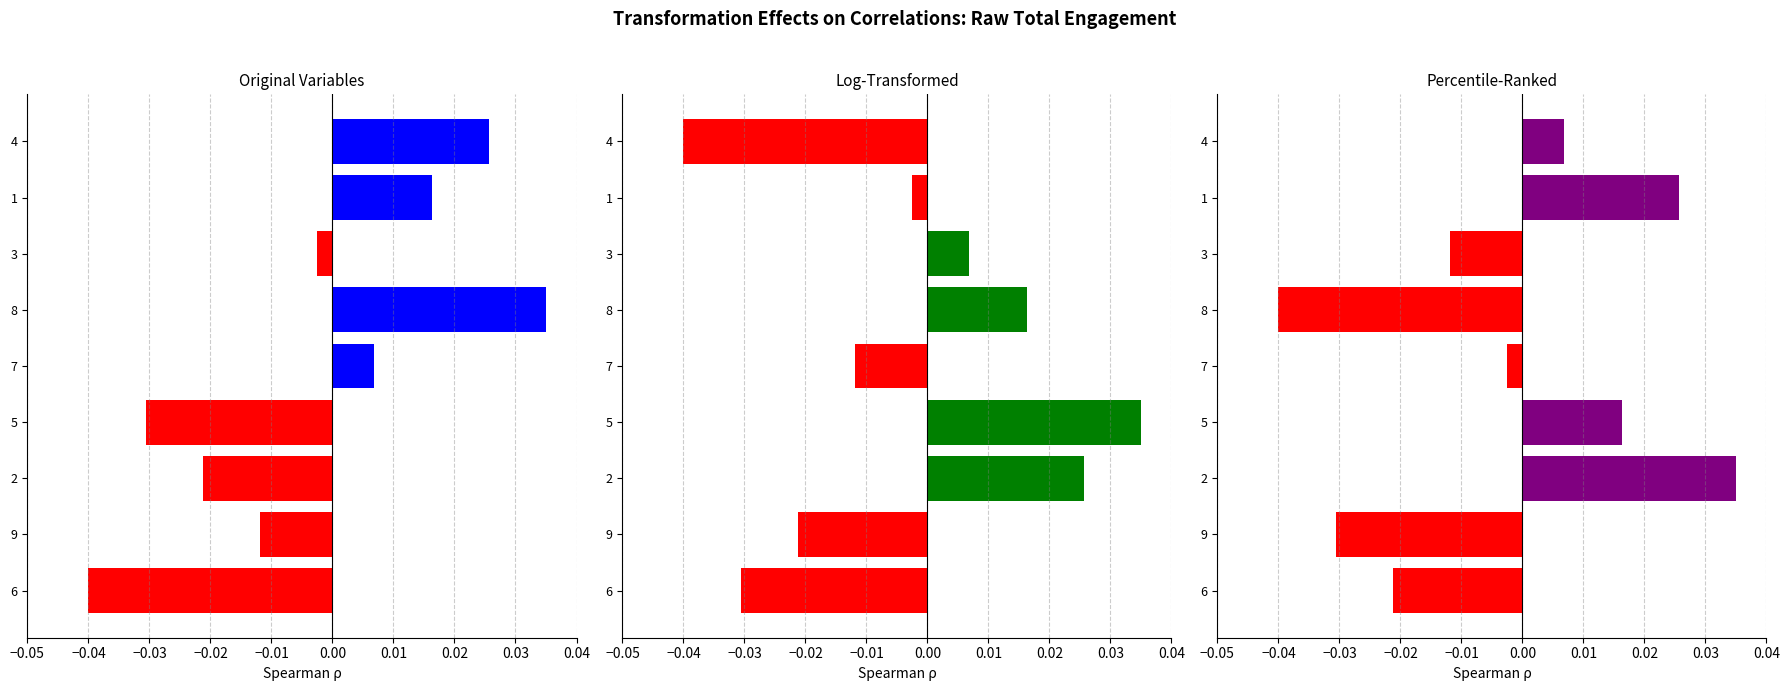

Is it true that Log-Transformed equals 0.0 at 2?

False